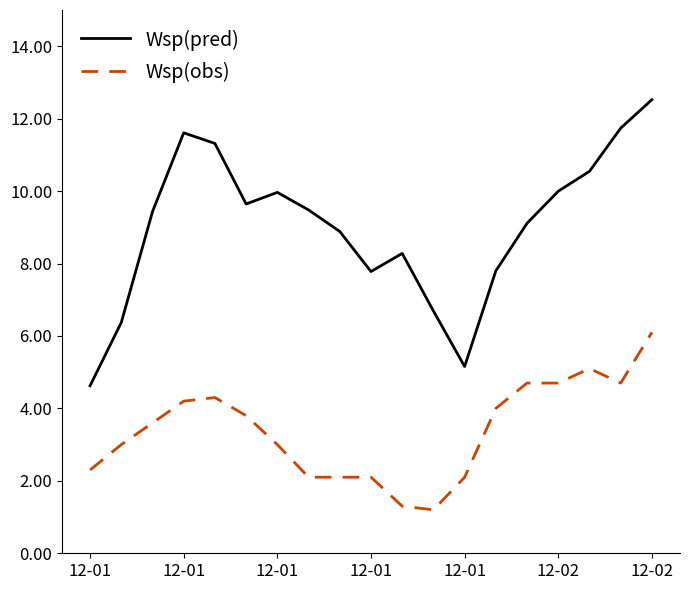

Which series has the widest spread of values?

Wsp(pred)